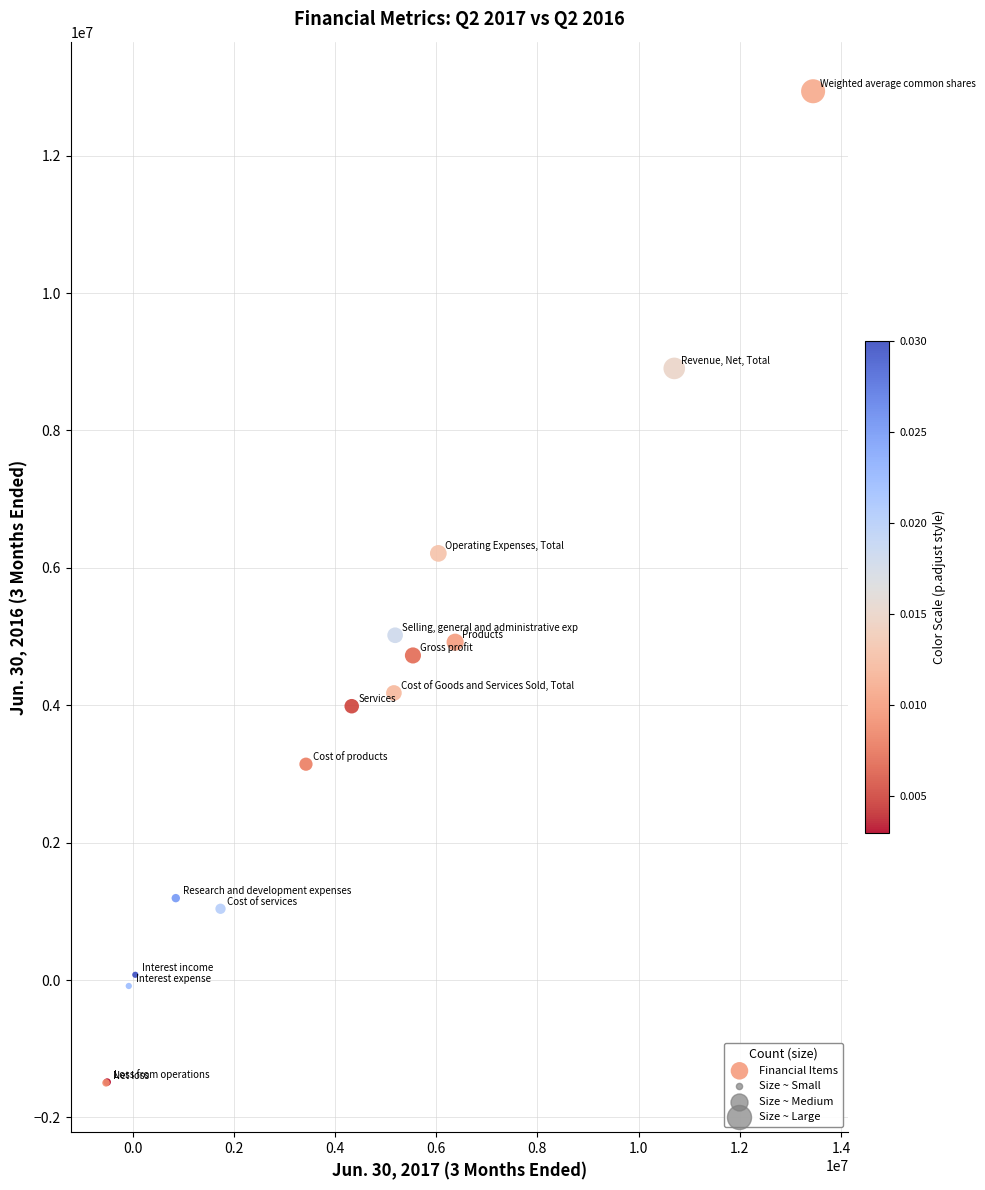

What Y value in the scatter plot is closest to 5721000?

6211000